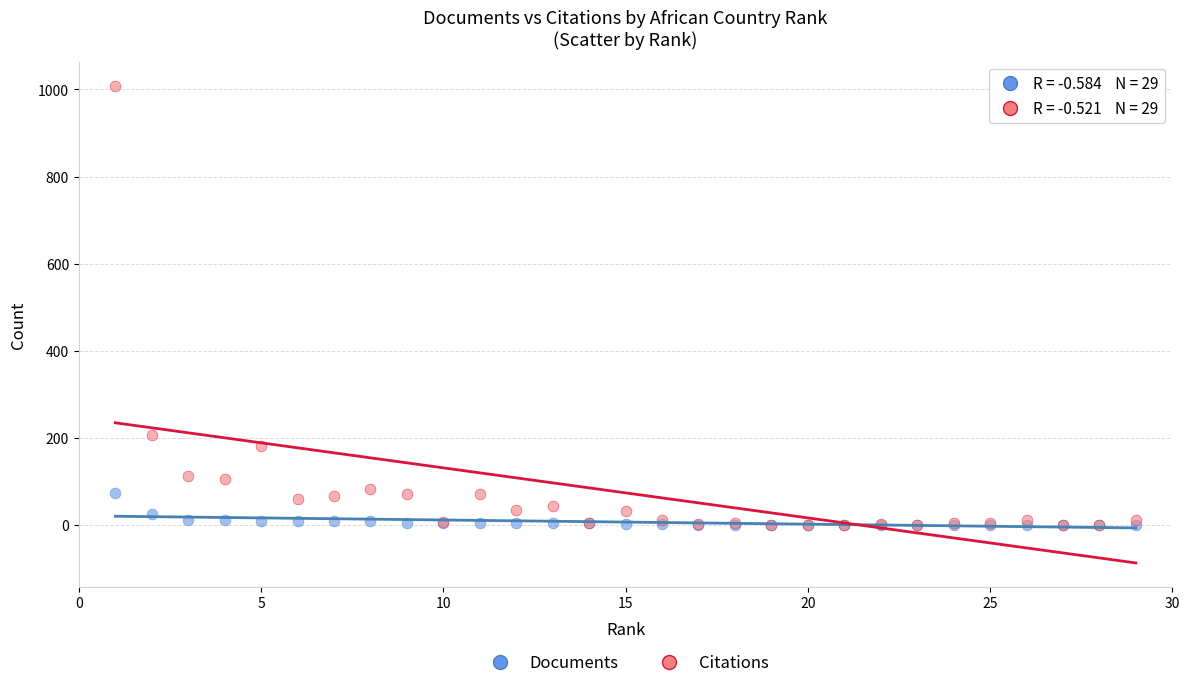

Across all series, what Y value is closest to 504?

207